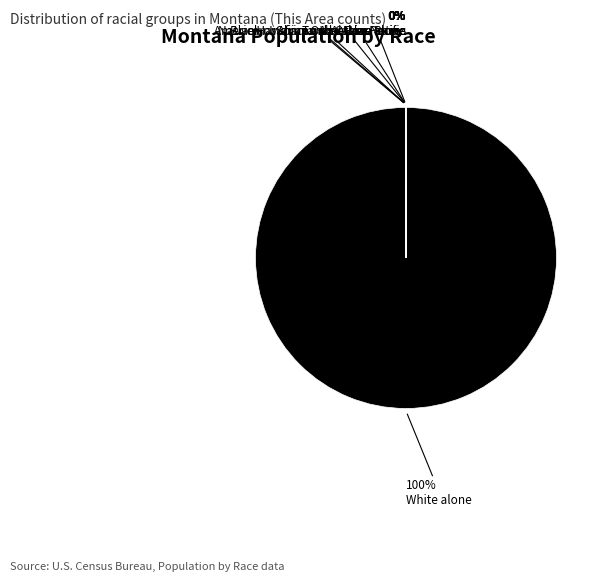

To the nearest percent, what is the difference between the largest and smallest slice percentages?

100%